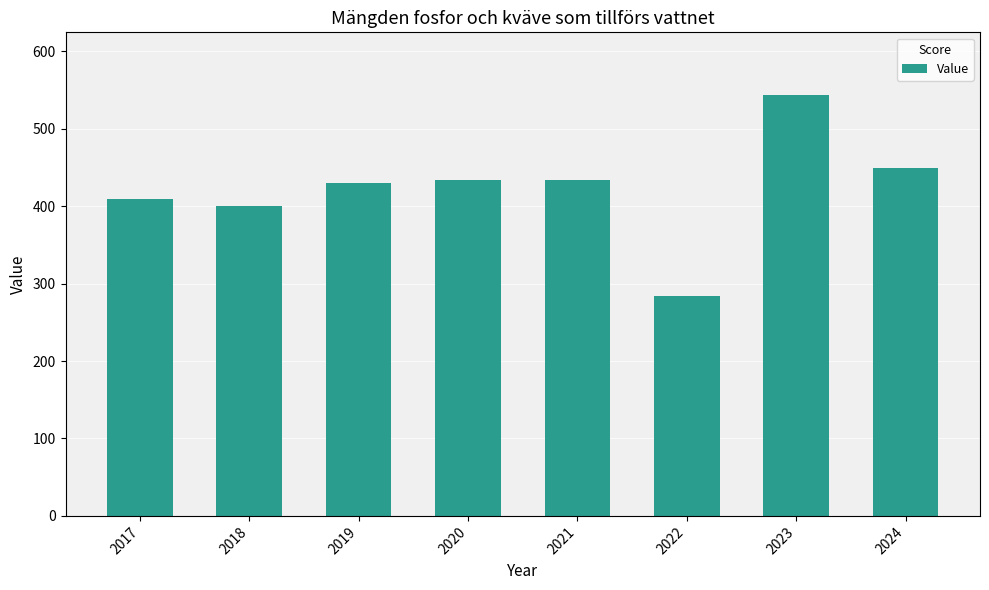

What is the change in value from 2019 to 2023?

+113.1